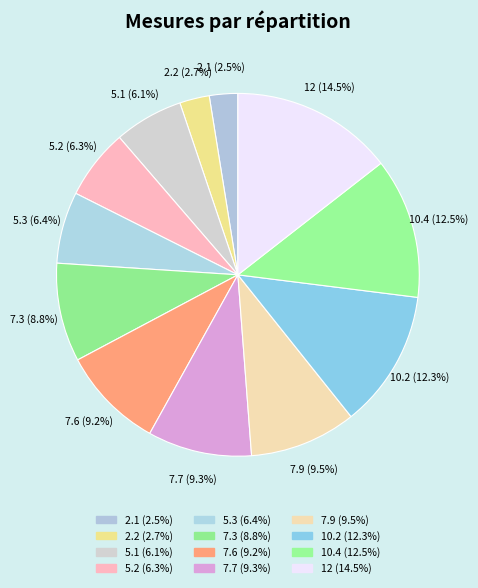

True or false: 12 accounts for 14% of the total.

True